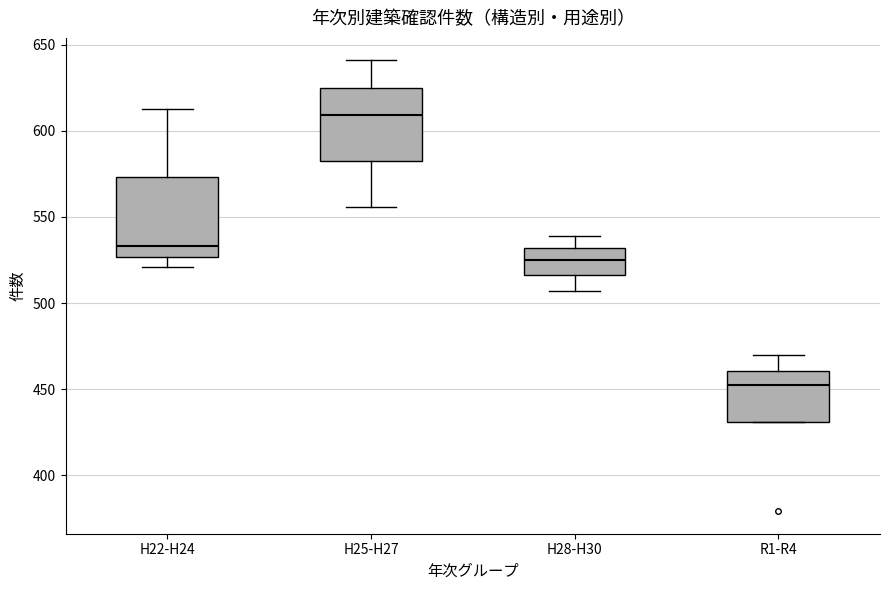

Which box's median line is the lowest?

R1-R4